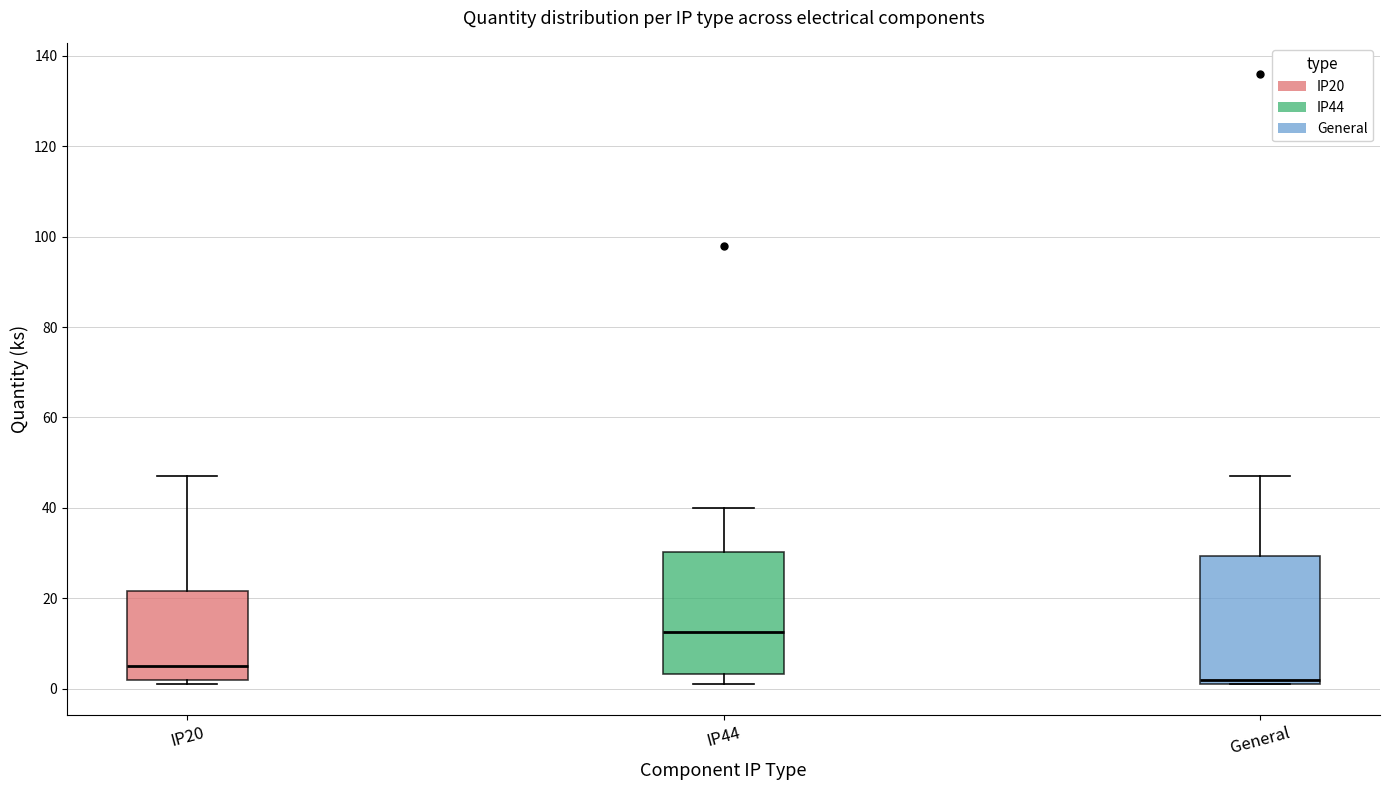

Which box has the lowest median line?

General